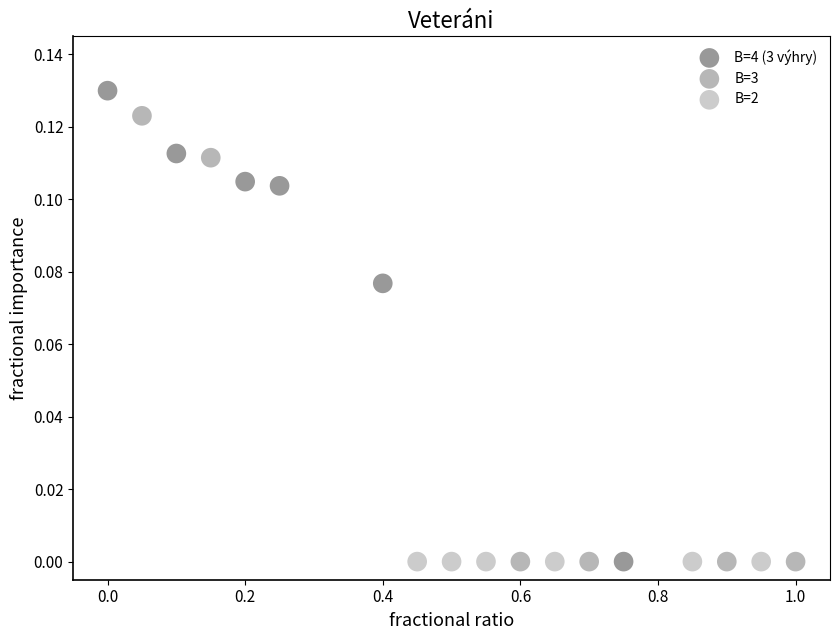

Which series contains the highest Y value?

B=4 (3 výhry)